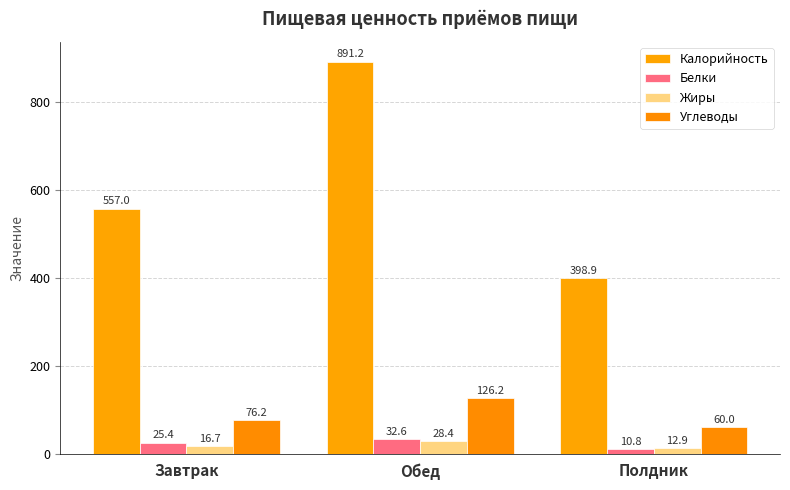

What position from the right is Обед?

2